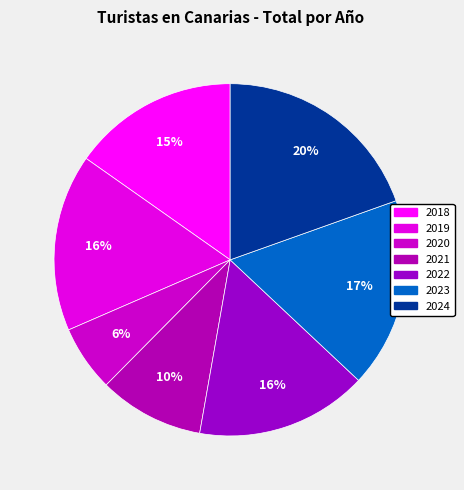

Does 2021 account for over 50% of the chart?

No